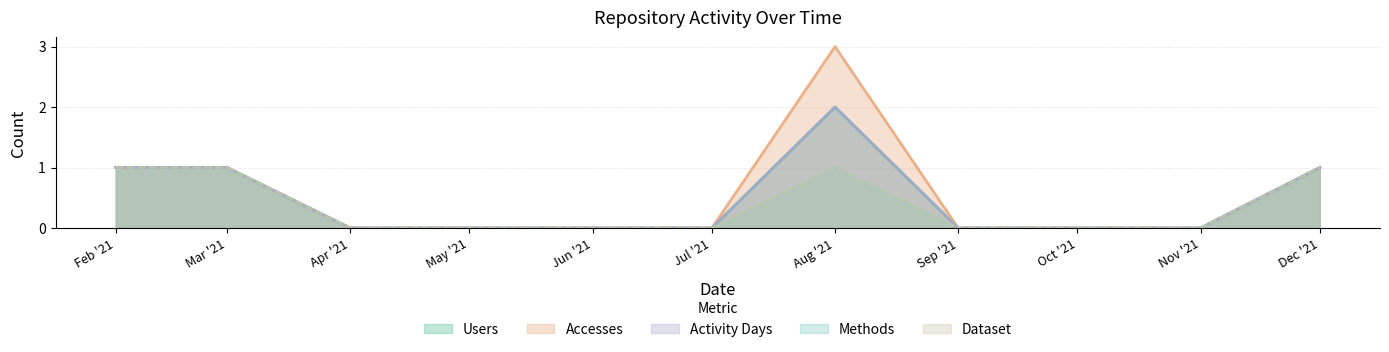

At which category is the sum across all series the highest?

Aug '21